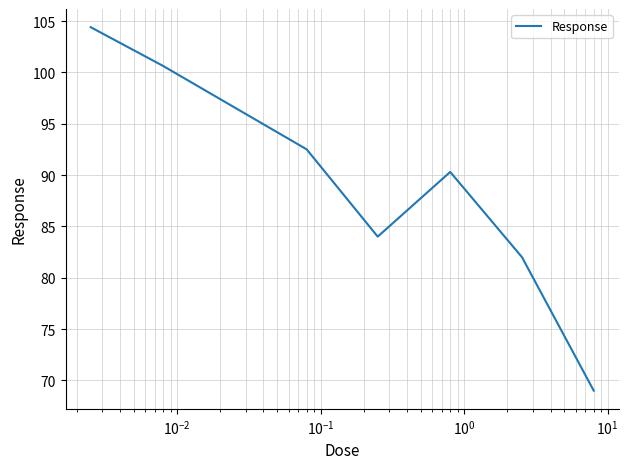

True or false: there are more than 1 points higher than both neighbors.

False